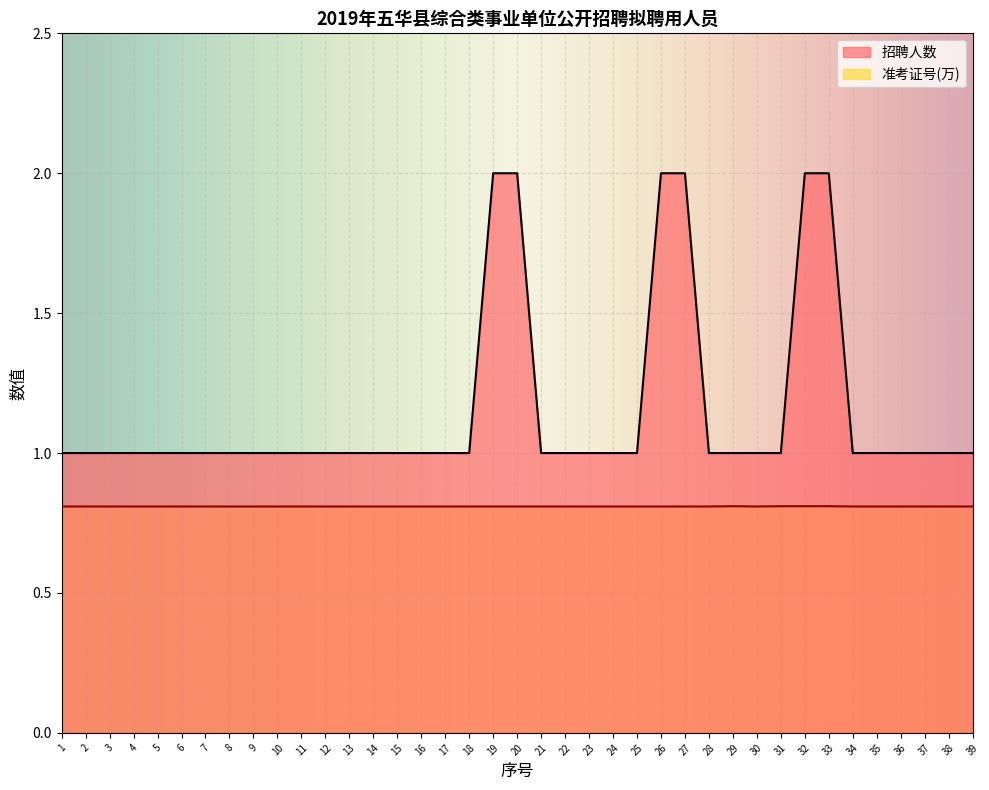

How many 招聘人数 values are between 1 and 2?

39